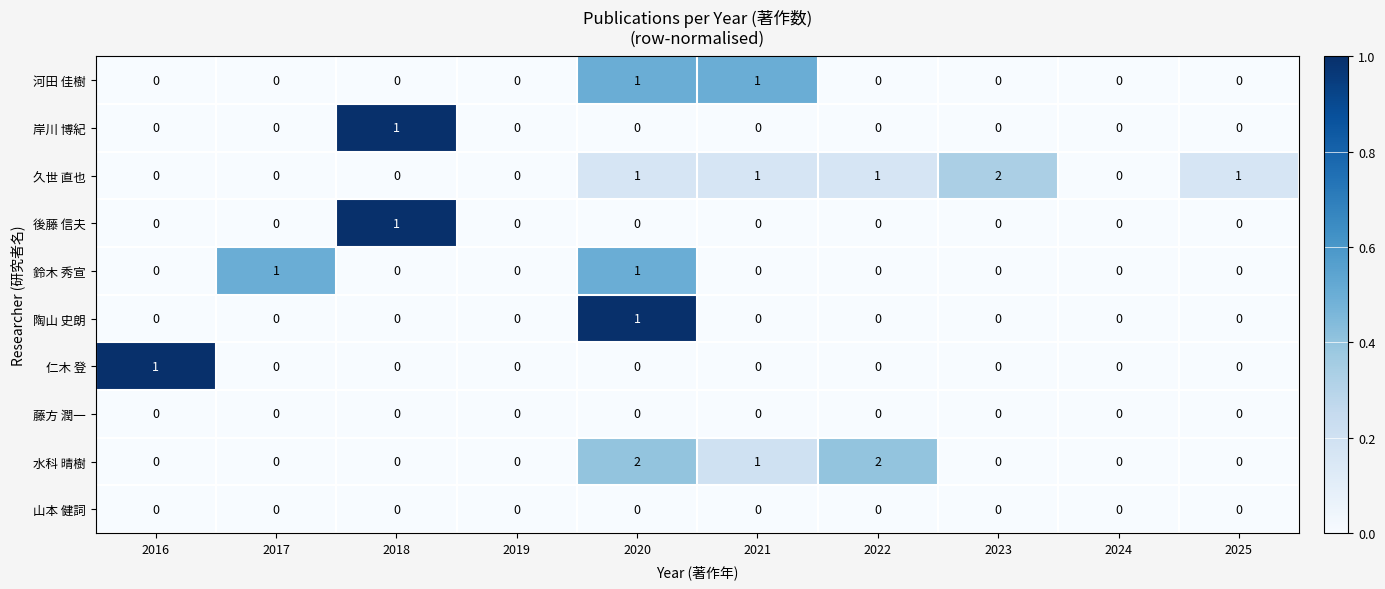

How many series are shown in this chart?

10